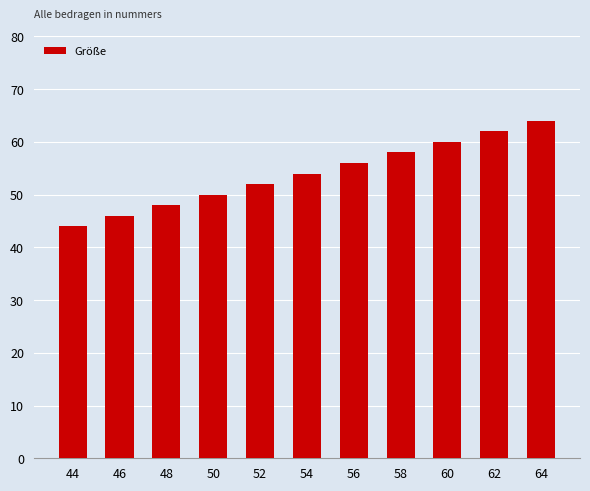

What is the change in value from 54 to 58?

+4